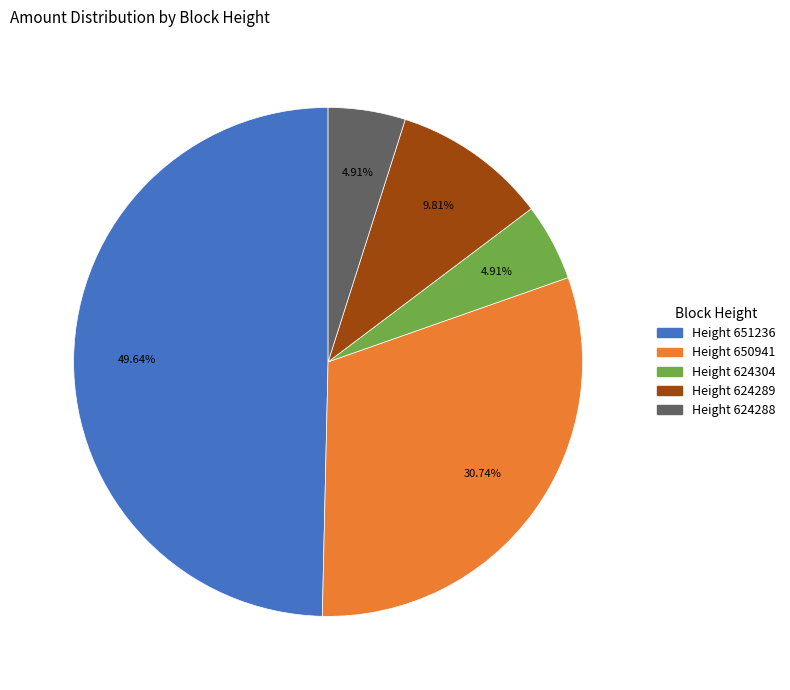

Count the number of slices in the pie.

5